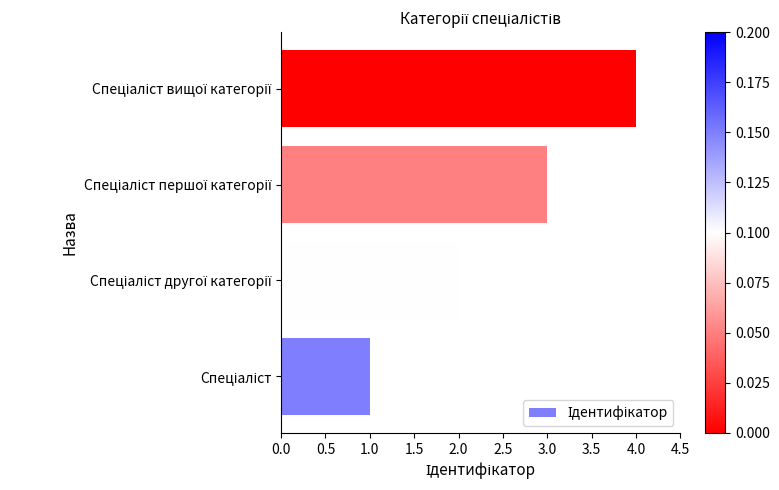

How many values are below 3?

2